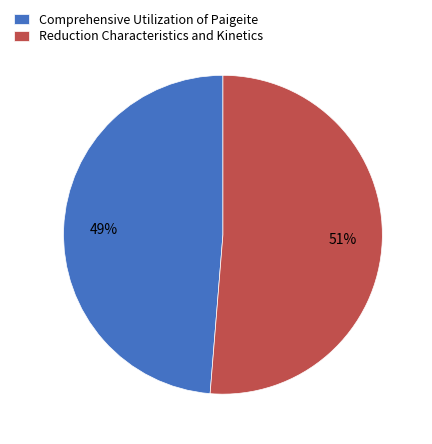

Count the number of slices in the pie.

2